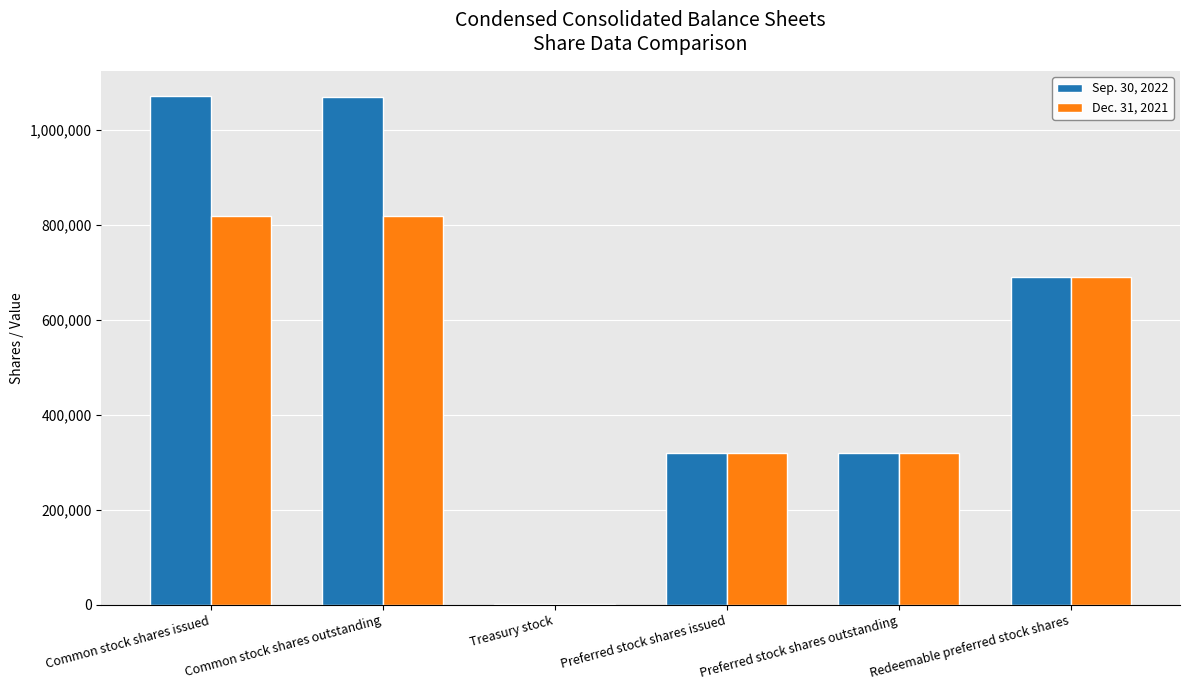

What is the difference between the Dec. 31, 2021 values at Preferred stock shares issued and Redeemable preferred stock shares?

370000